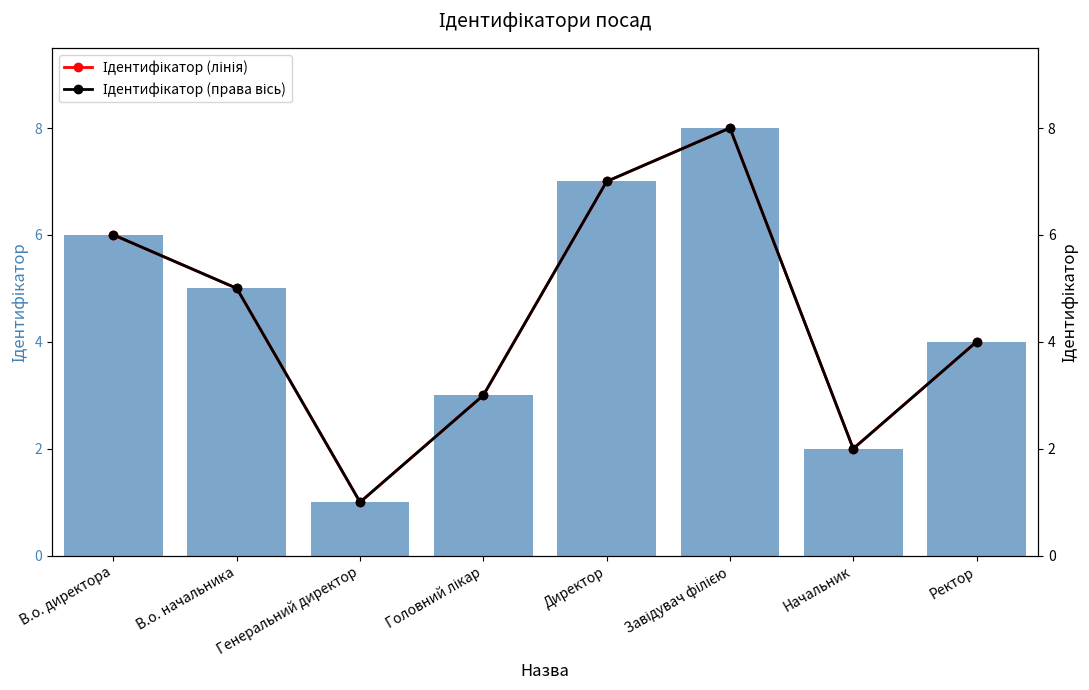

At which category is the sum across all series the highest?

Завідувач філією